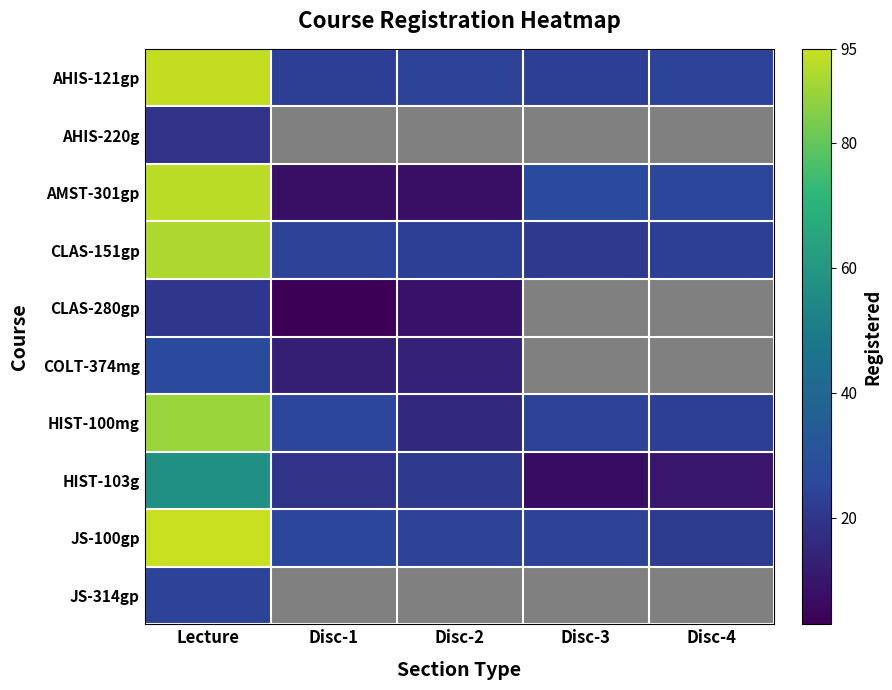

What is the highest value of the JS-314gp series?

24.0